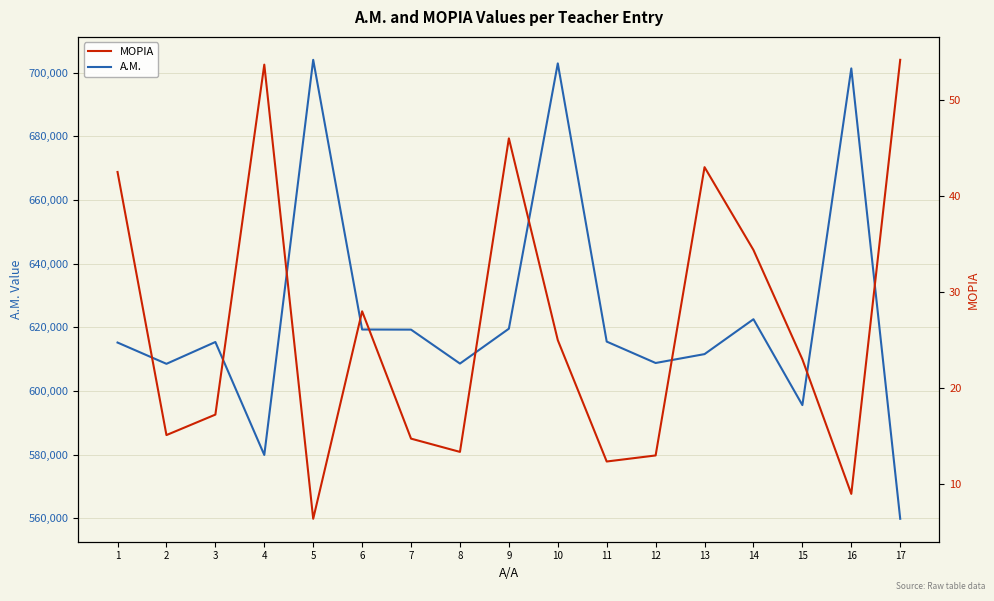

Reading left to right, transcribe all the data shown in this chart.

A.M.: 1=615210.0	2=608527.0	3=615380.0	4=579904.0	5=704002.0	6=619303.0	7=619267.0	8=608606.0	9=619559.0	10=702892.0	11=615509.0	12=608788.0	13=611579.0	14=622533.0	15=595563.0	16=701310.0	17=559861.0
ΜΟΡΙΑ: 1=42.5	2=15.1	3=17.2	4=53.7	5=6.4	6=28.0	7=14.8	8=13.4	9=46.0	10=25.0	11=12.4	12=13.0	13=43.0	14=34.4	15=23.0	16=9.0	17=54.2